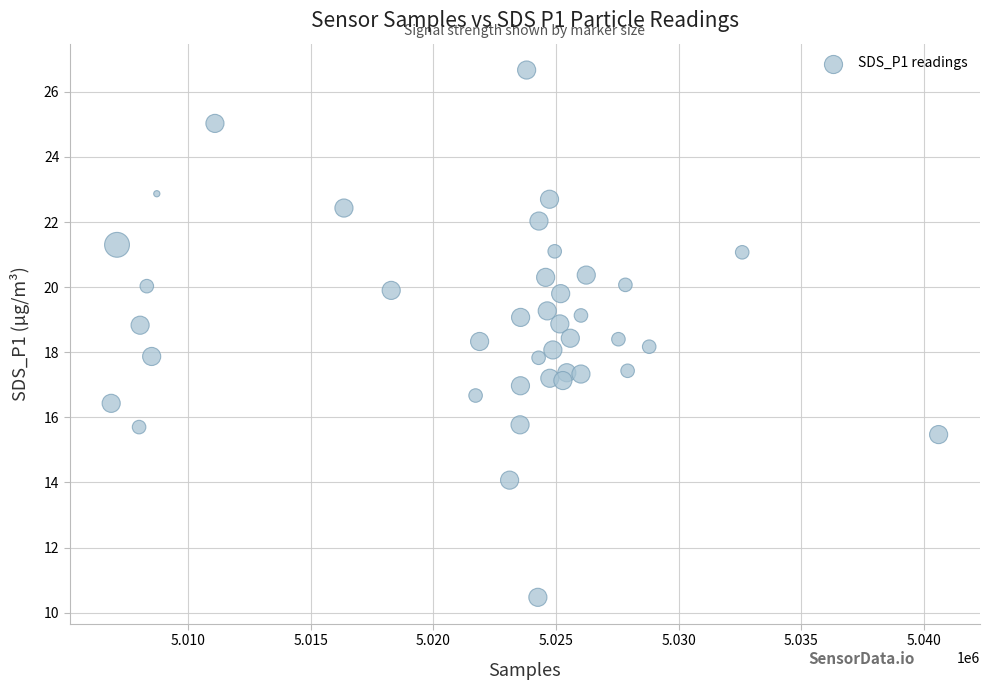

What is the range of X values (max minus min)?

33721.0